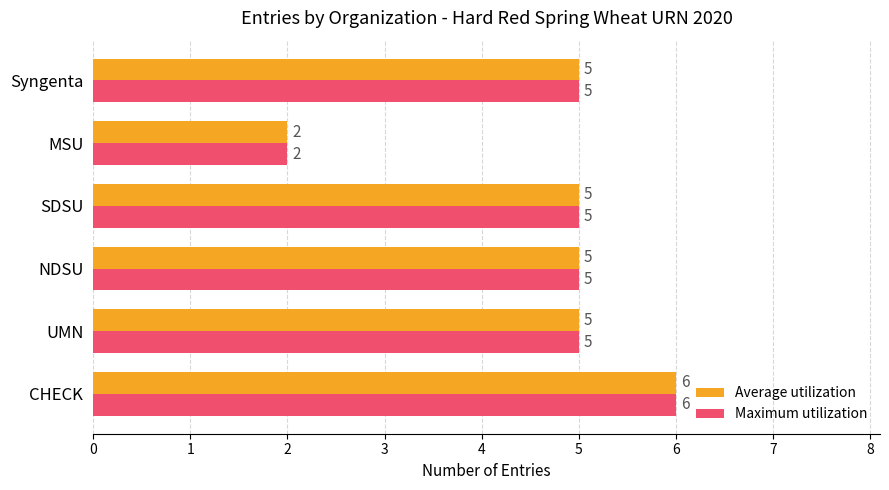

Count the Average utilization values in the range 5 to 6.

5